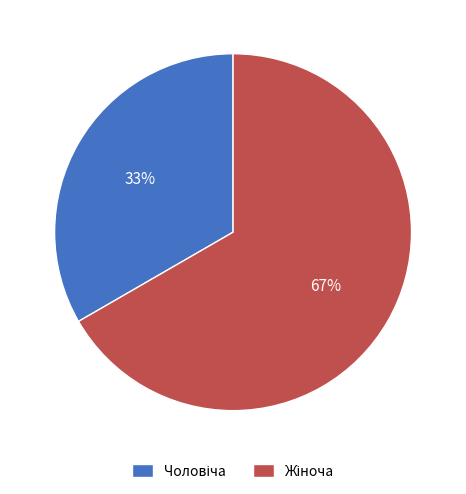

Is there any slice that represents more than half of the pie?

Yes